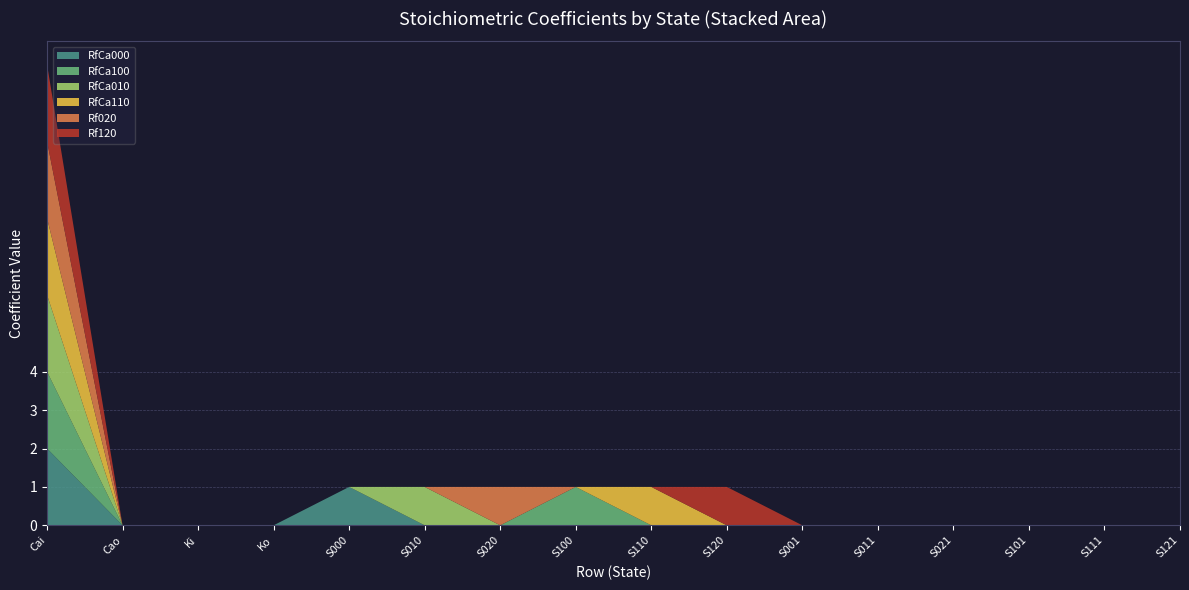

List the labels in order of RfCa010 value, largest first.

Cai, S010, Cao, Ki, Ko, S000, S020, S100, S110, S120, S001, S011, S021, S101, S111, S121